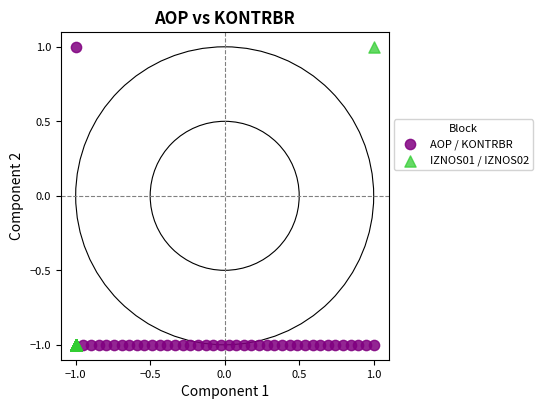

What are all the series names shown in the legend?

AOP / KONTRBR, IZNOS01 / IZNOS02